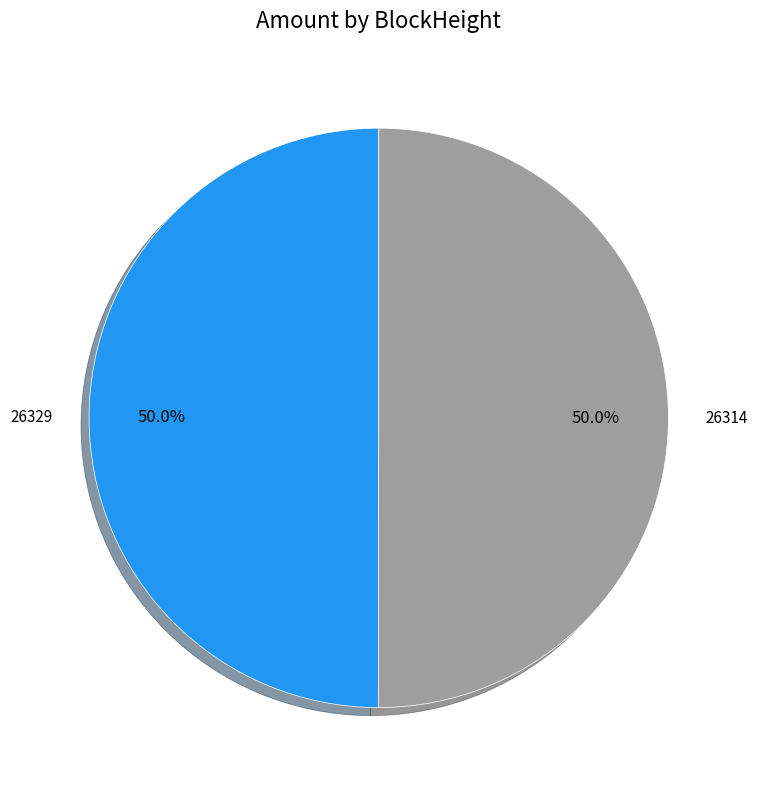

Count the number of slices in the pie.

2